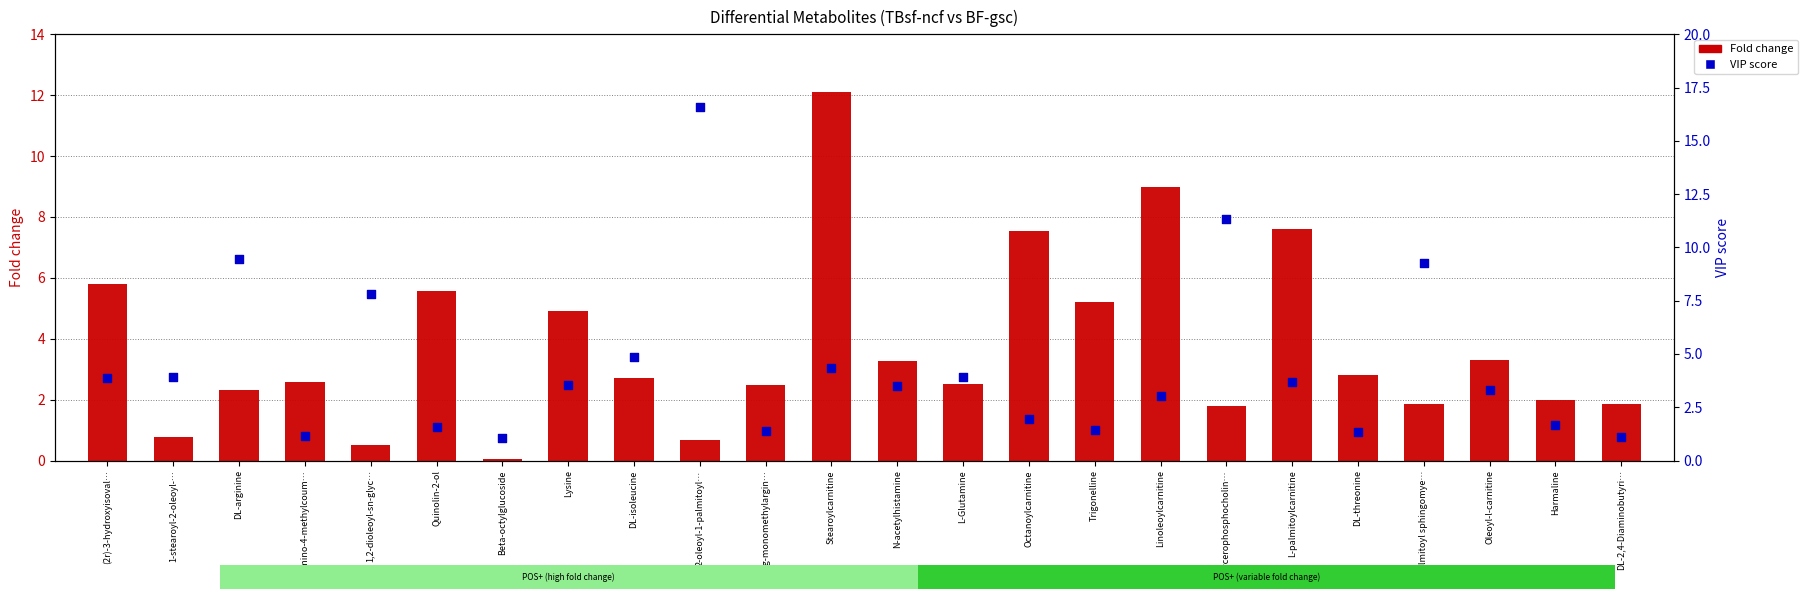

Which series reaches the minimum Y coordinate?

Fold change